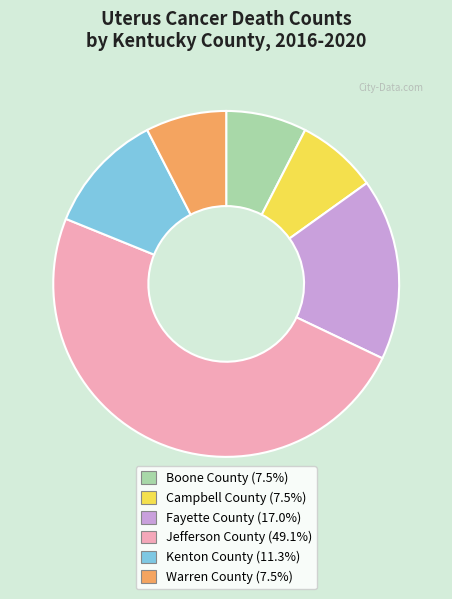

Which slice is the largest?

Jefferson County